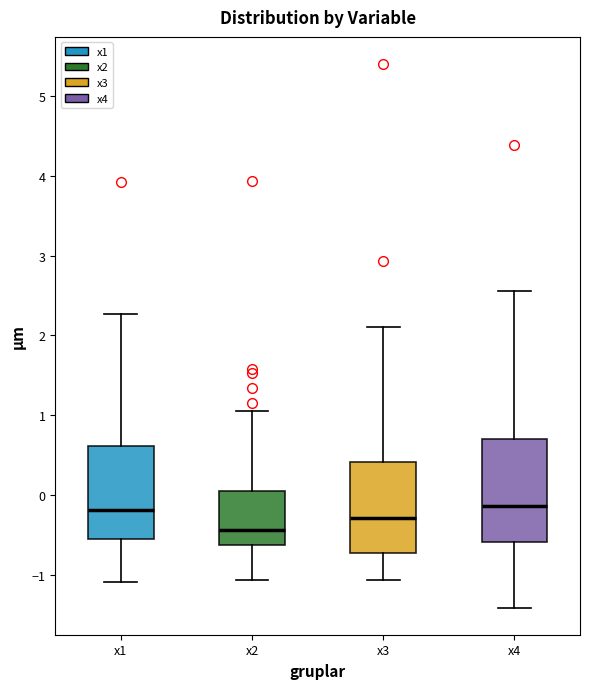

Which box's median line is the lowest?

x2